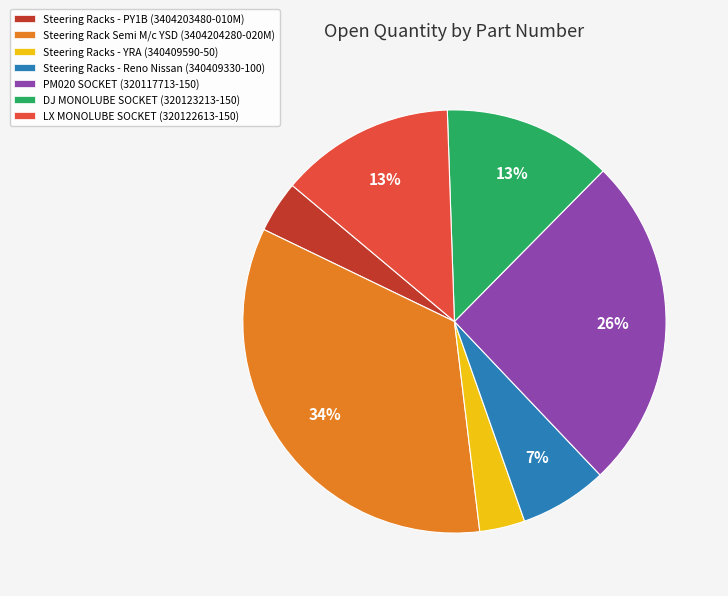

Does any single category account for the majority?

No